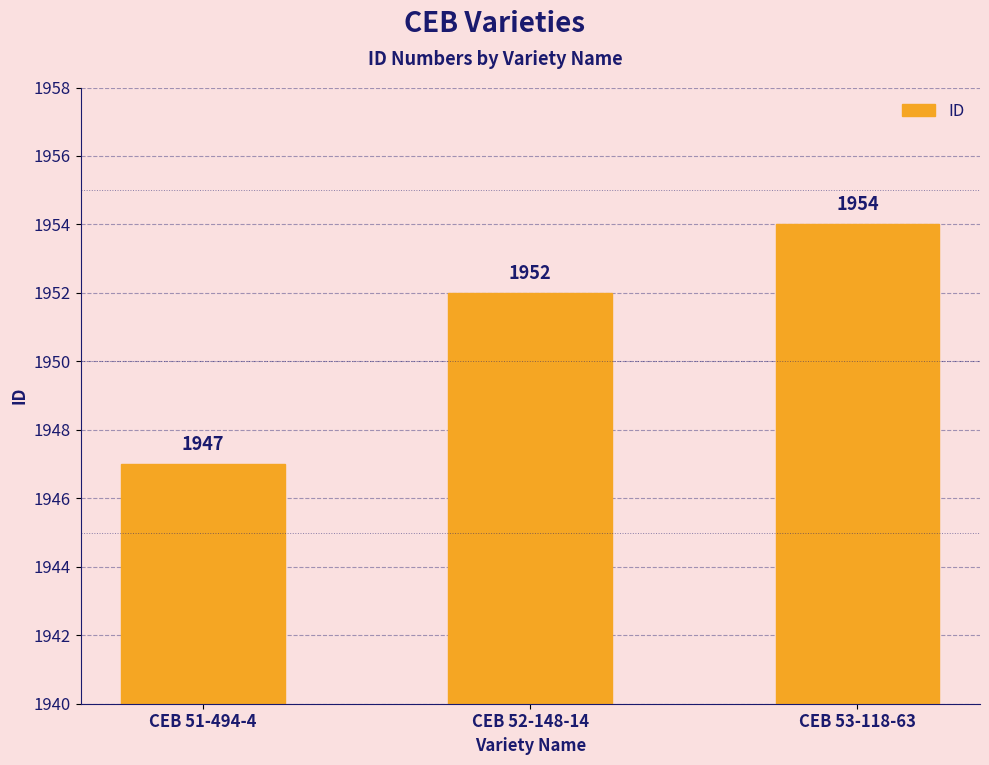

What is the sum of all values?

5853